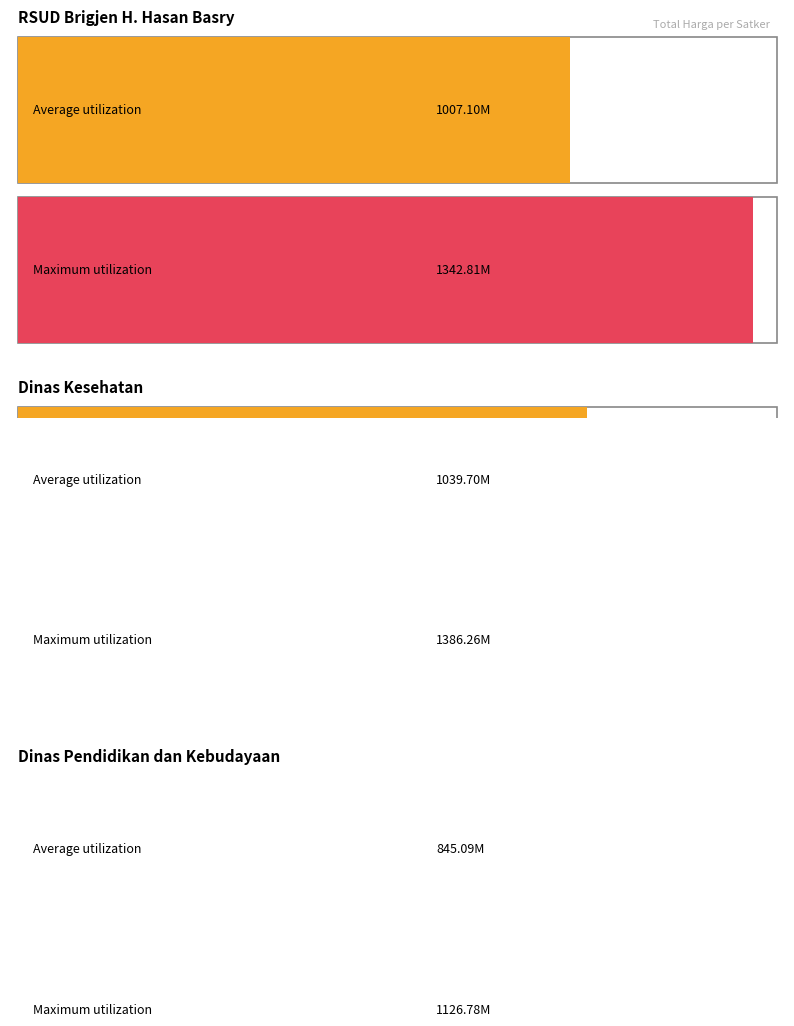

True or false: the data shows 7073996 at RSUD Brigjen
(27623).

False